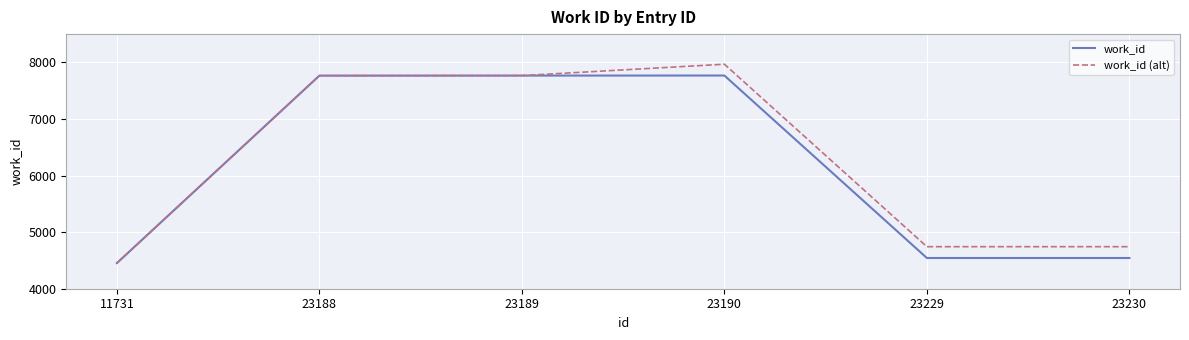

Is it true that work_id equals 4543 at 23230?

True